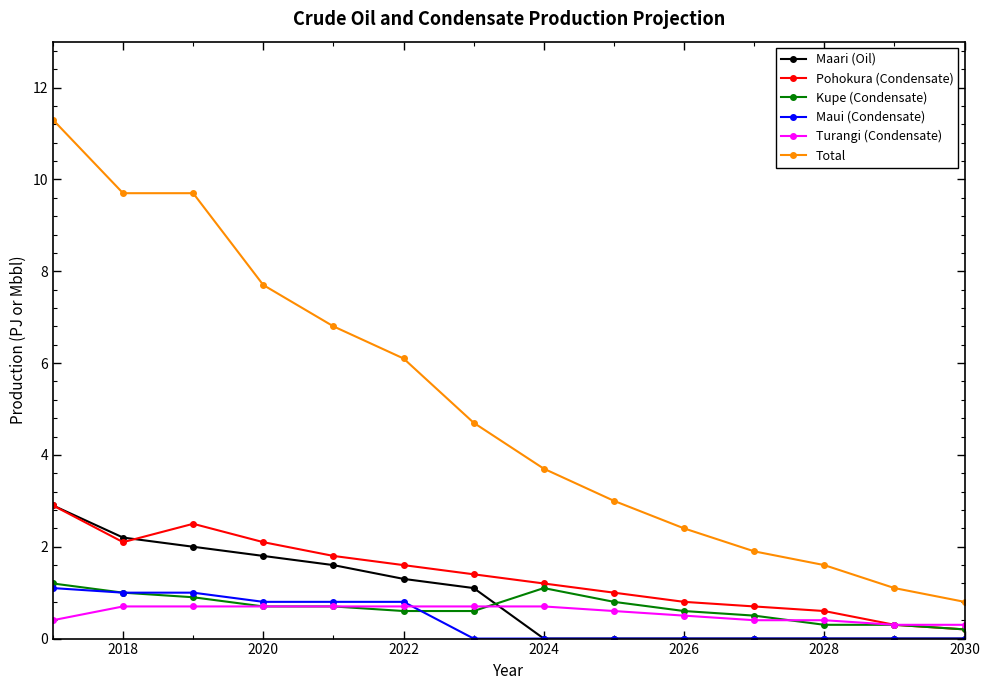

What is the maximum value for Total?

11.3